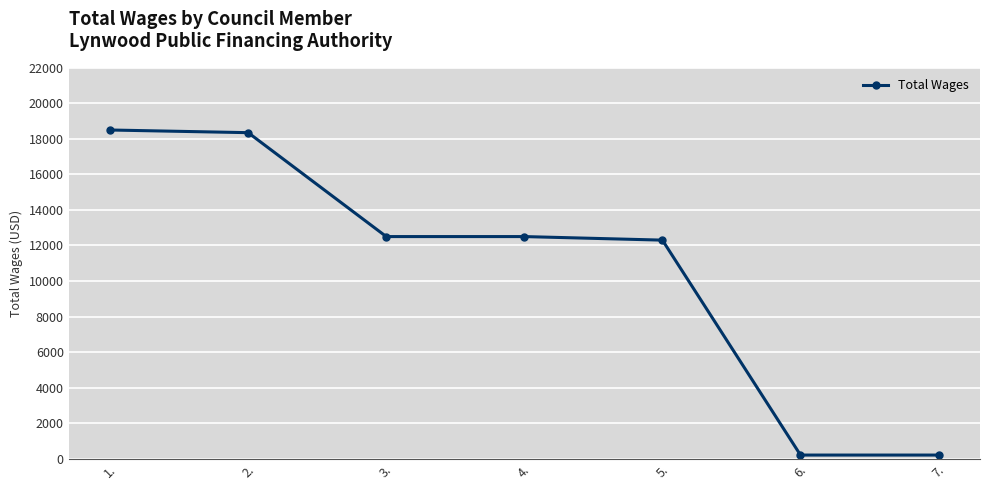

What position from the right is 2.?

6